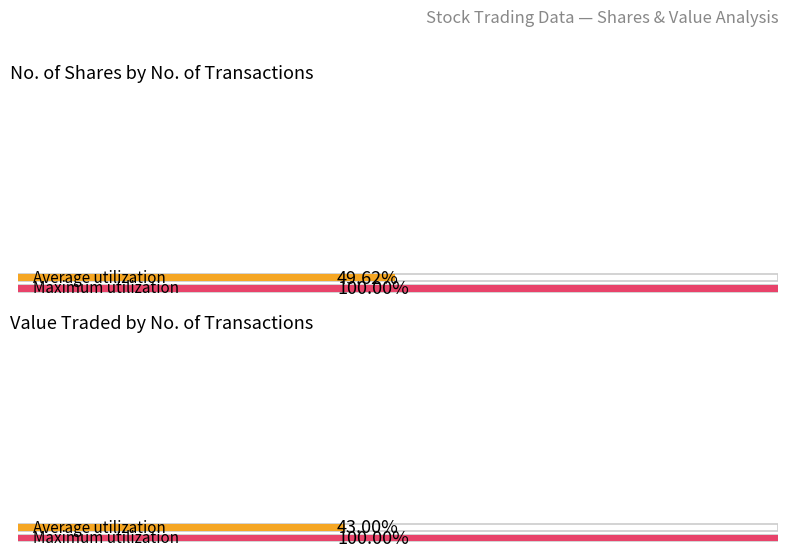

Rank the series at 24/12/2023 from lowest to highest value.

Value Traded, No. of Shares